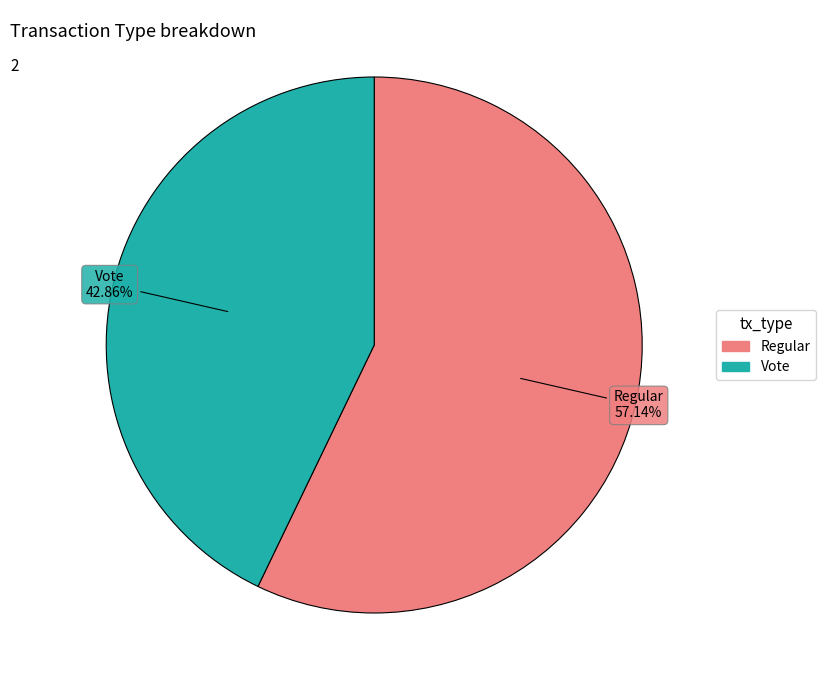

Is there a majority slice in this chart?

Yes